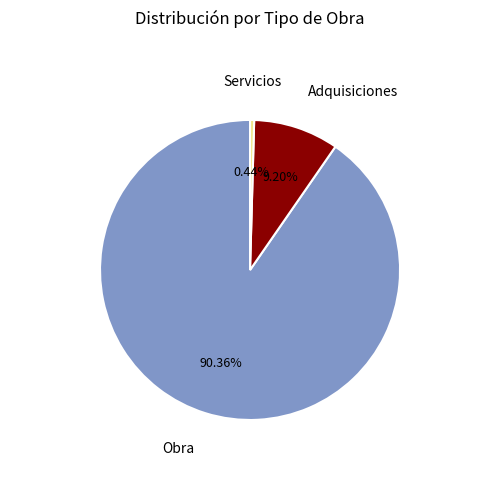

Does any single category account for the majority?

Yes